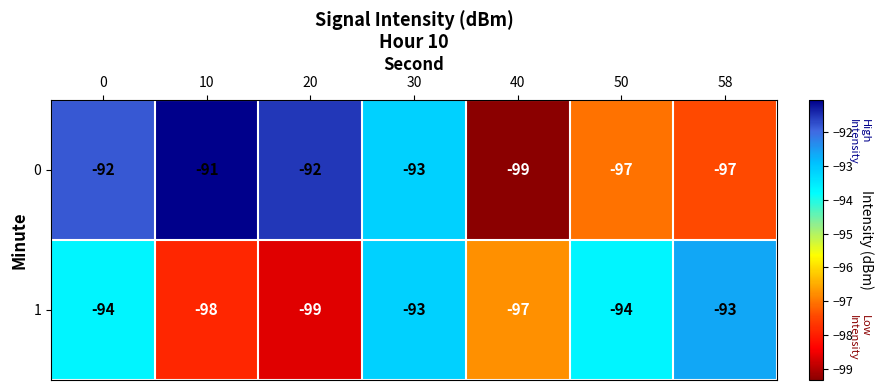

At which label does 0 reach its minimum?

40